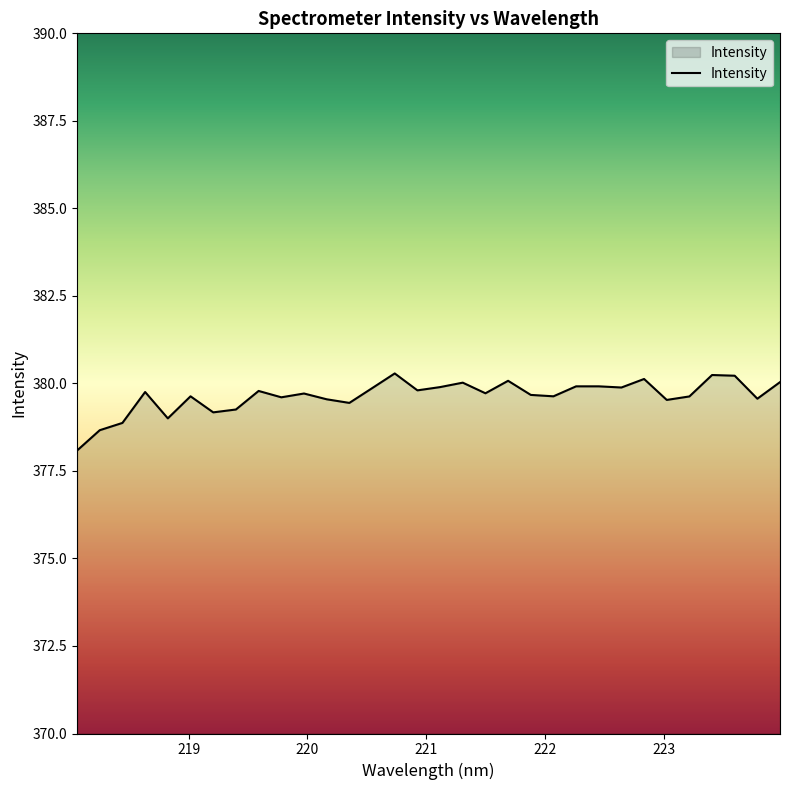

What is the smallest value displayed?

378.1